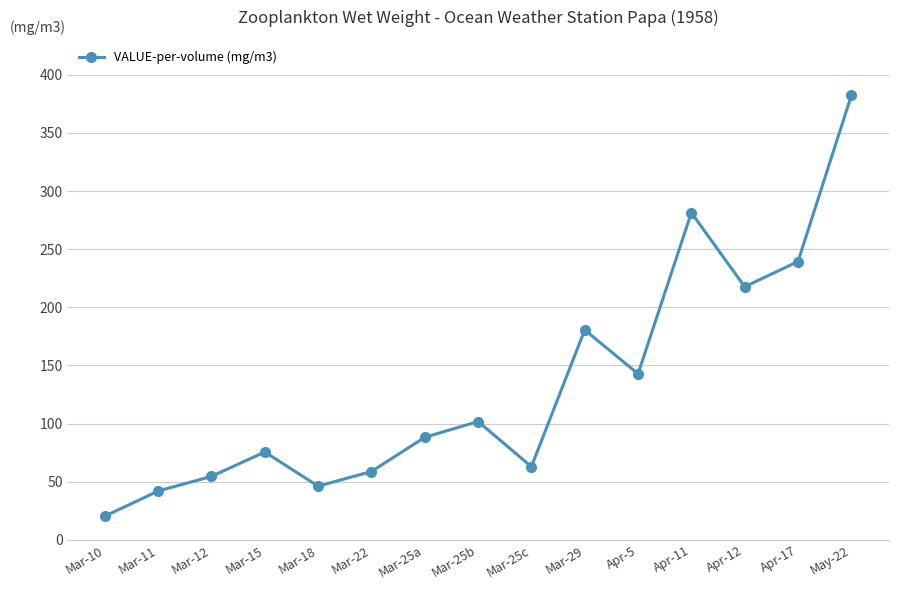

List the labels in order of value, smallest first.

Mar-10, Mar-11, Mar-18, Mar-12, Mar-22, Mar-25c, Mar-15, Mar-25a, Mar-25b, Apr-5, Mar-29, Apr-12, Apr-17, Apr-11, May-22